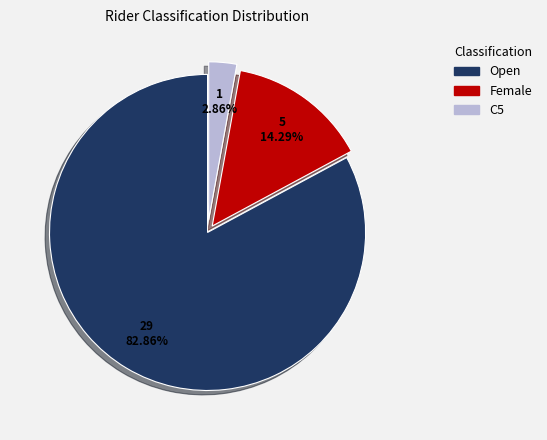

To the nearest percent, what is the average slice percentage?

33%